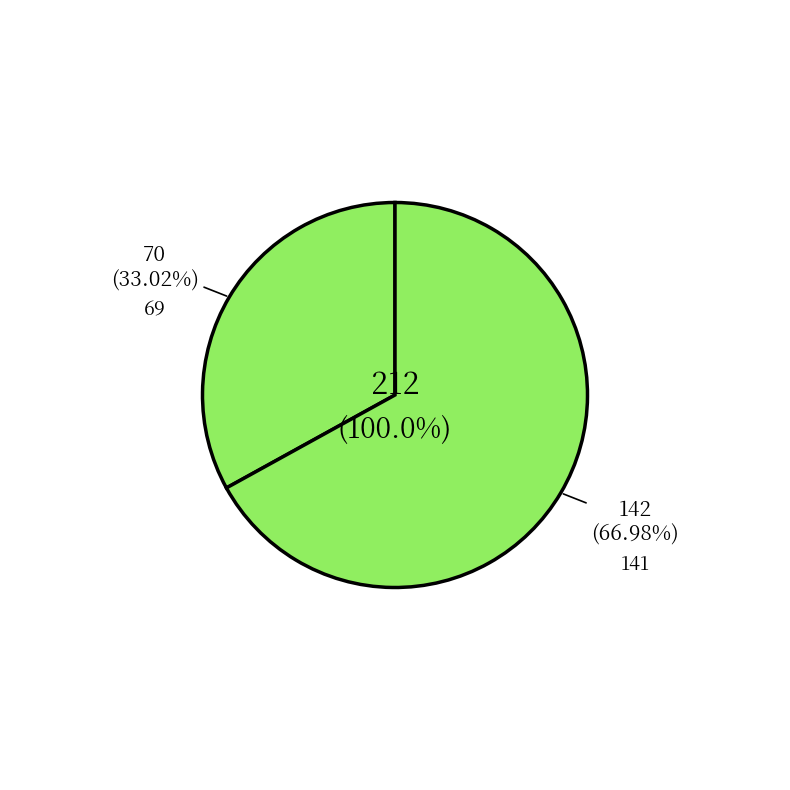

What percentage do 141 and 69 together represent?

100.0%